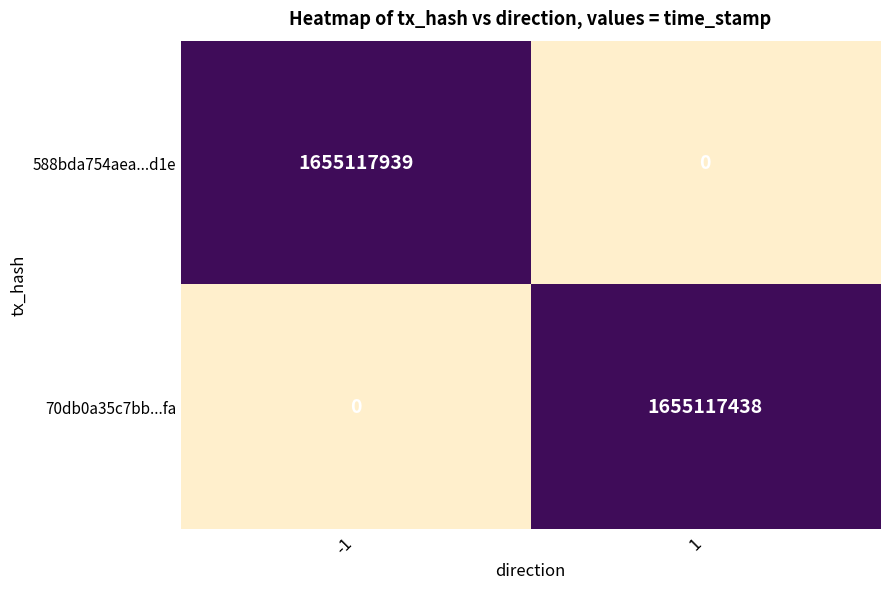

List the series in order of their overall mean, highest first.

588bda754aea...d1e, 70db0a35c7bb...fa